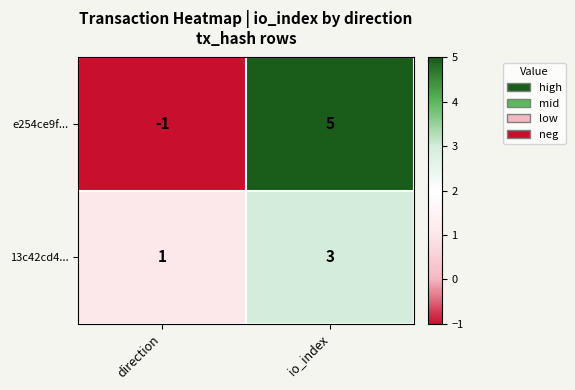

At how many categories does at least one series exceed 0?

2